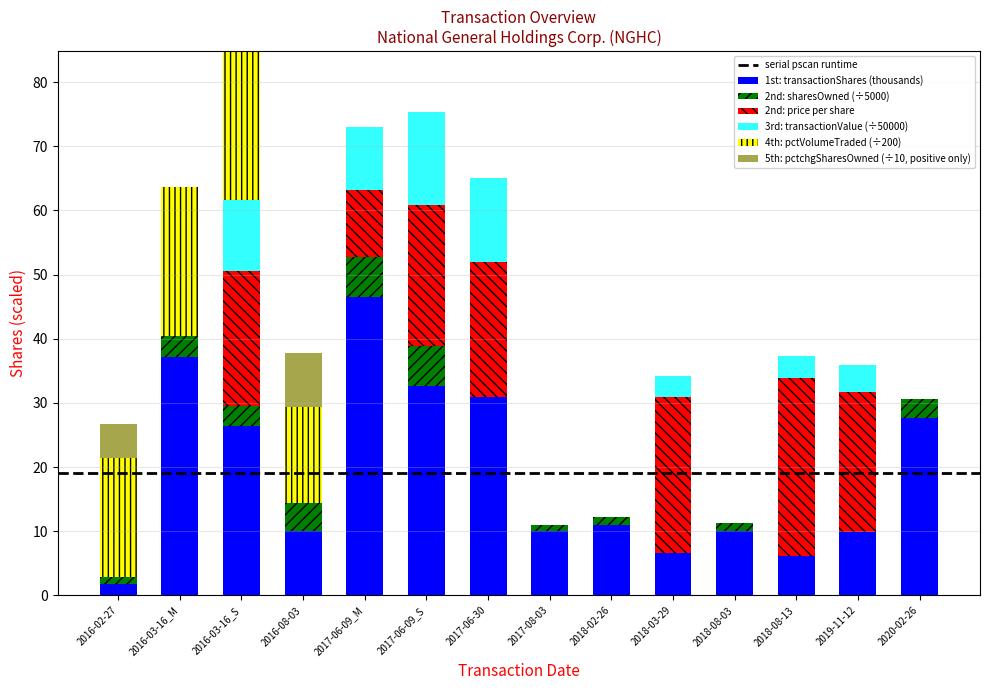

The 1st: transactionShares (thousands) series shows 30.9 at 2017-06-30. True or false?

True